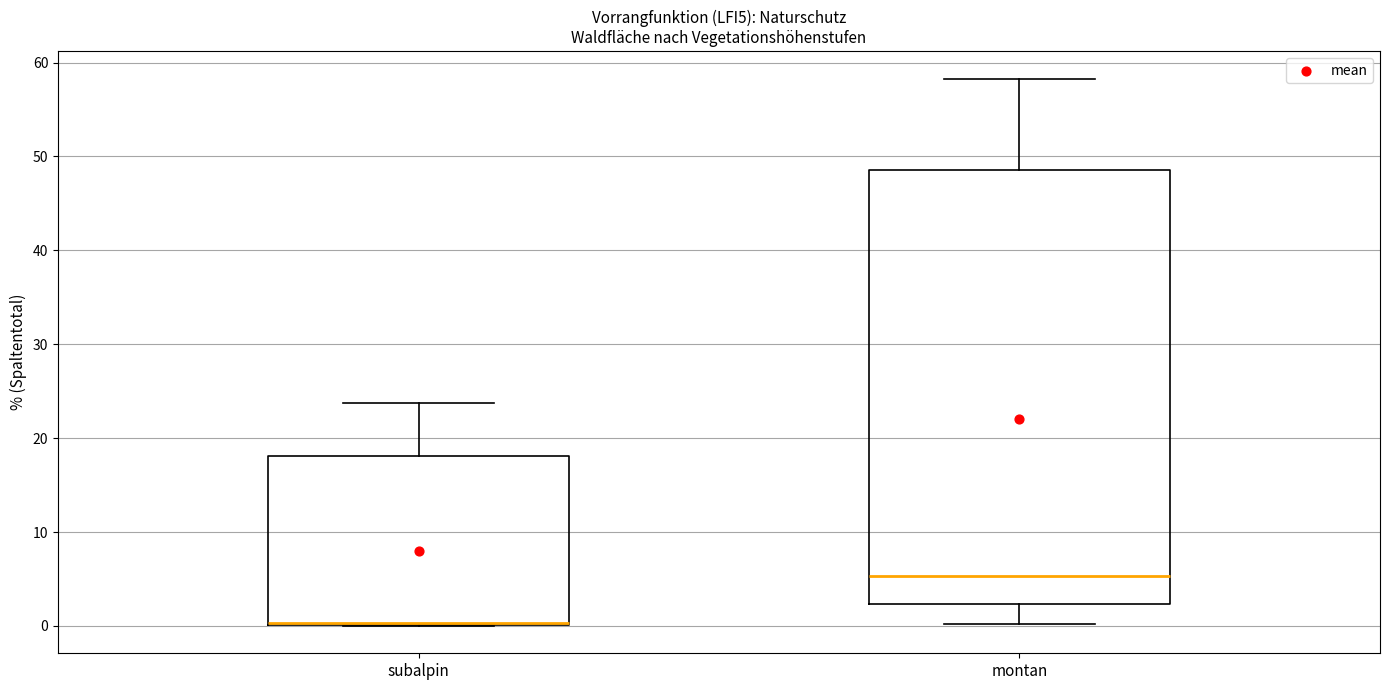

Reading left to right, read every box against the y-axis: the position of its median line, the range the box covers, and the ends of its whiskers. The values are not printed on the chart, so give them approximately, as read against the axis.

subalpin: median 0 (drawn on the box's lower edge), box 0 to 18, whiskers 0 to 24
montan: median 5, box 2 to 49, whiskers 0 to 58